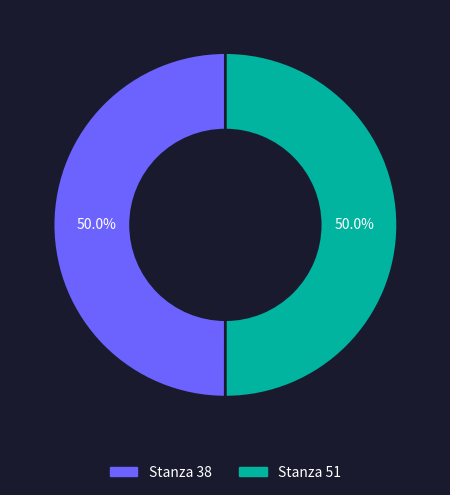

What is the ratio of the value at Stanza 51 to the value at Stanza 38?

1.0